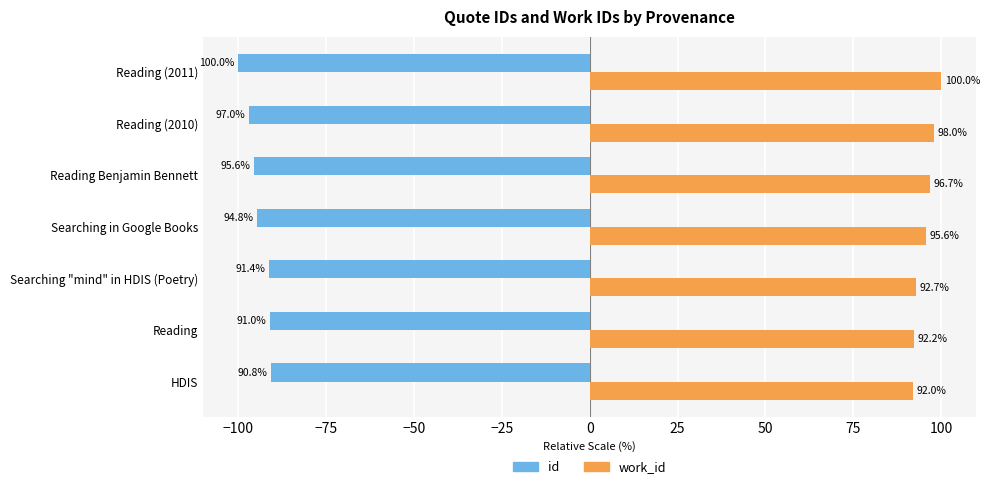

What is the lowest value of the id series?

-100.0